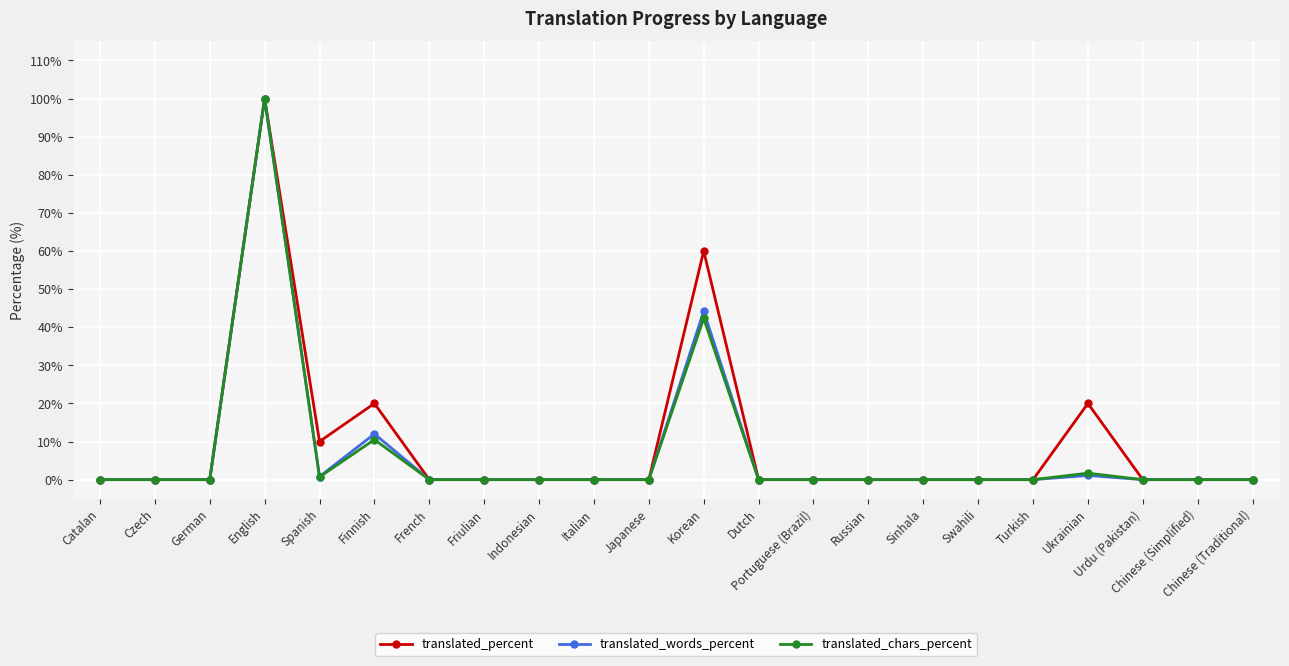

Where is translated_percent nearest to the value 50?

Korean